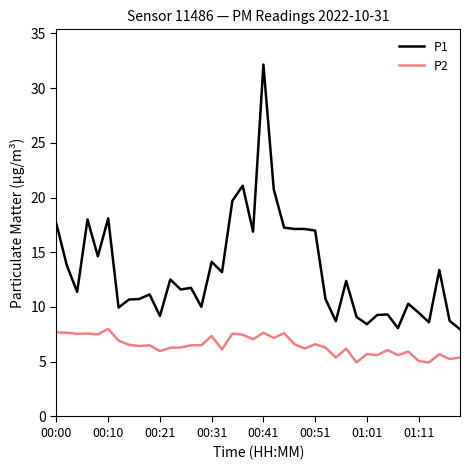

What is the sum of all P1 values?

531.9